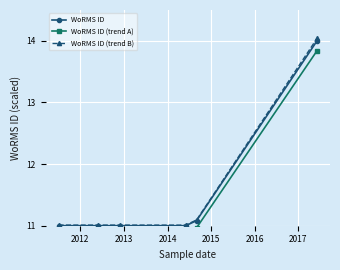

True or false: WoRMS ID (trend B) and WoRMS ID intersect in this chart.

False